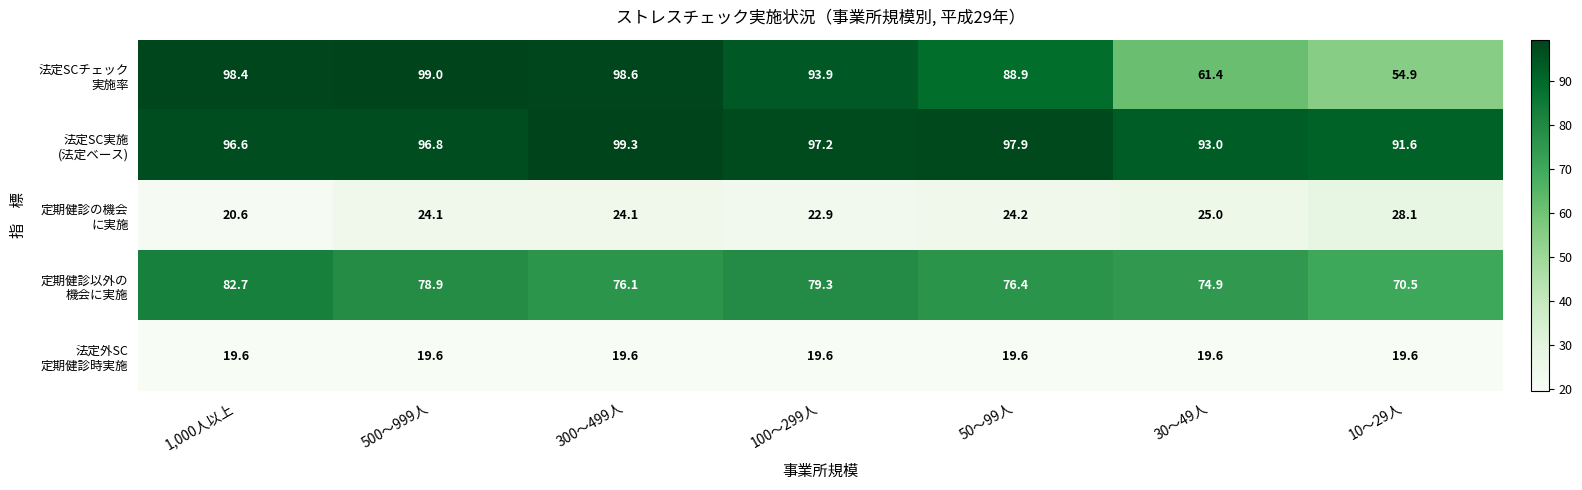

What is the spread (max minus min) of values at 100～299人?

77.6